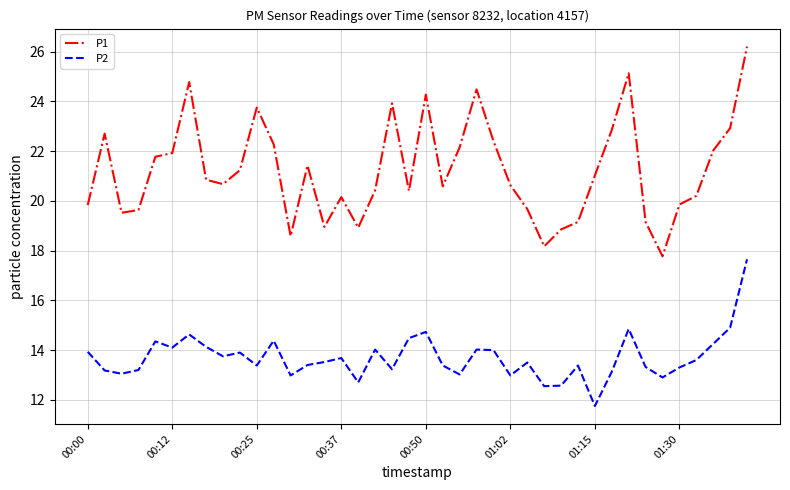

What is the minimum value for P2?

11.8